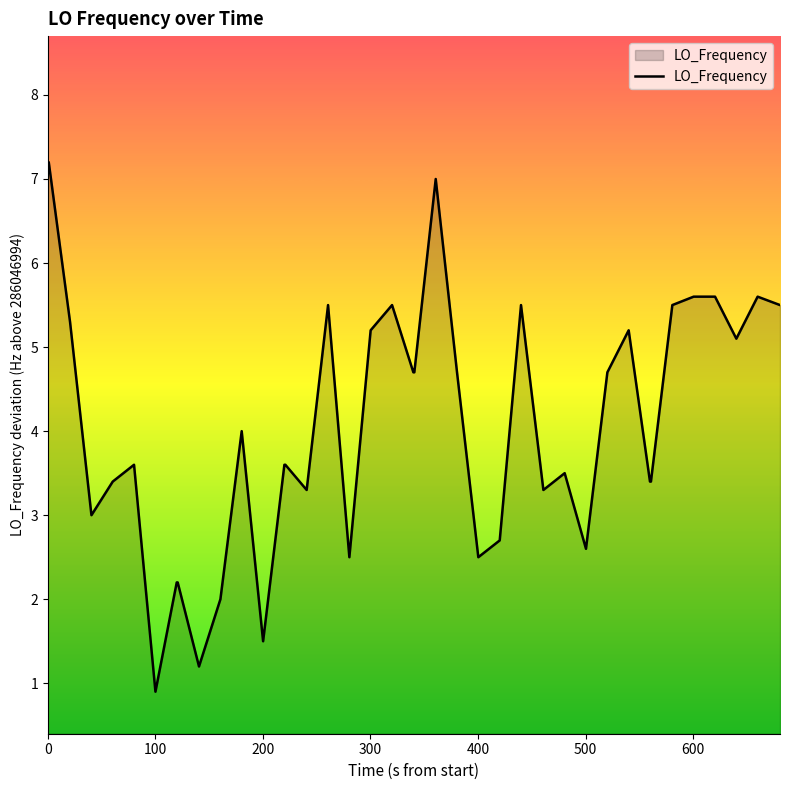

What is the minimum value shown in the chart?

0.9